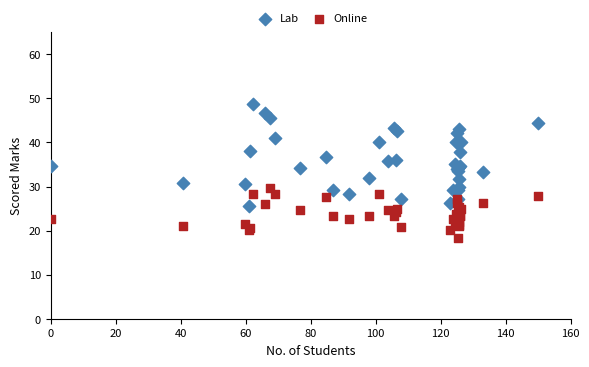

Which series contains the highest Y value?

Lab